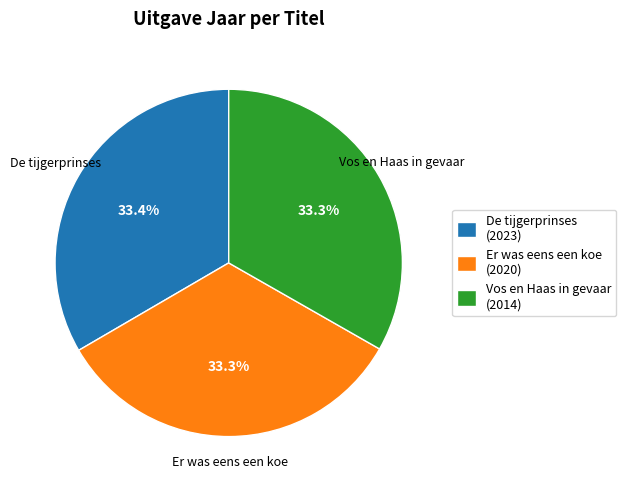

What is the ratio of the value at De tijgerprinses to the value at Er was eens een koe?

1.0